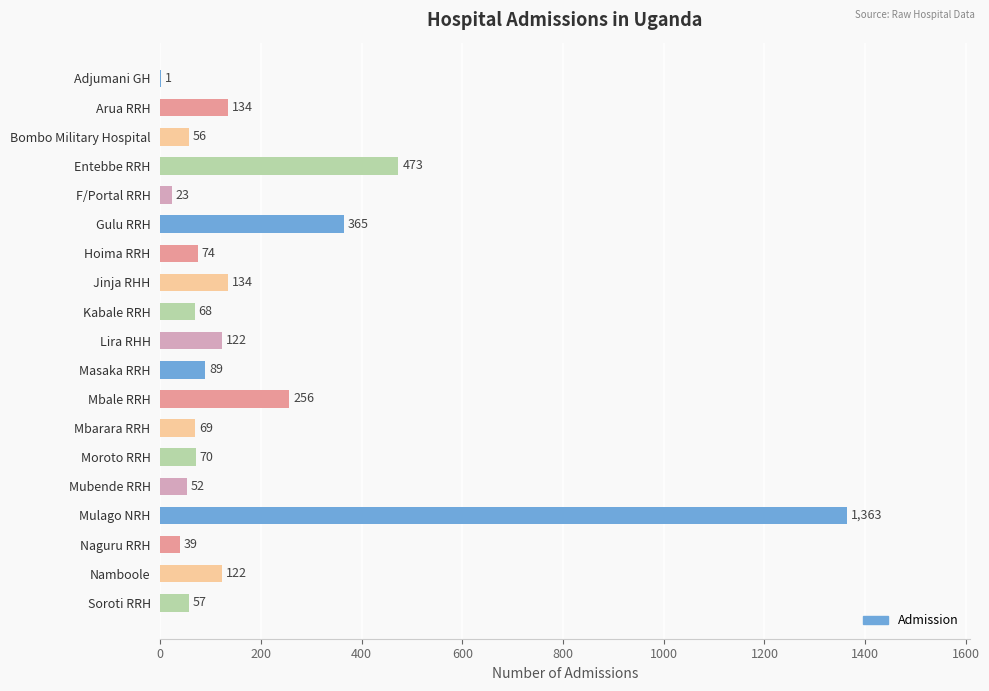

Which has a higher value, Lira RHH or Soroti RRH?

Lira RHH